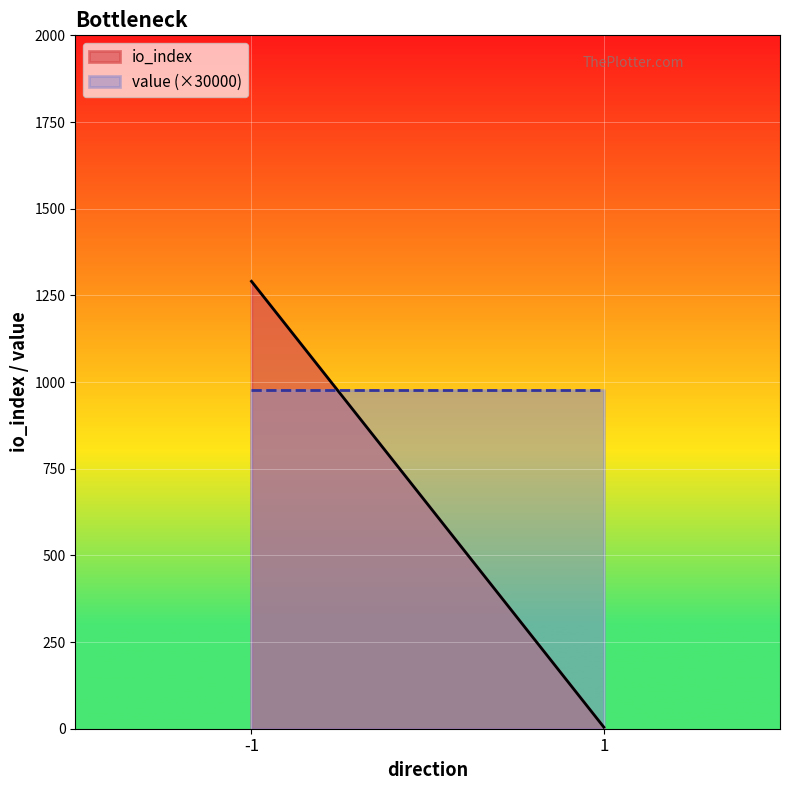

Reading left to right, list all the values displayed in this chart.

io_index: 1290.5	4.5
value (×30000): 977.9	977.9